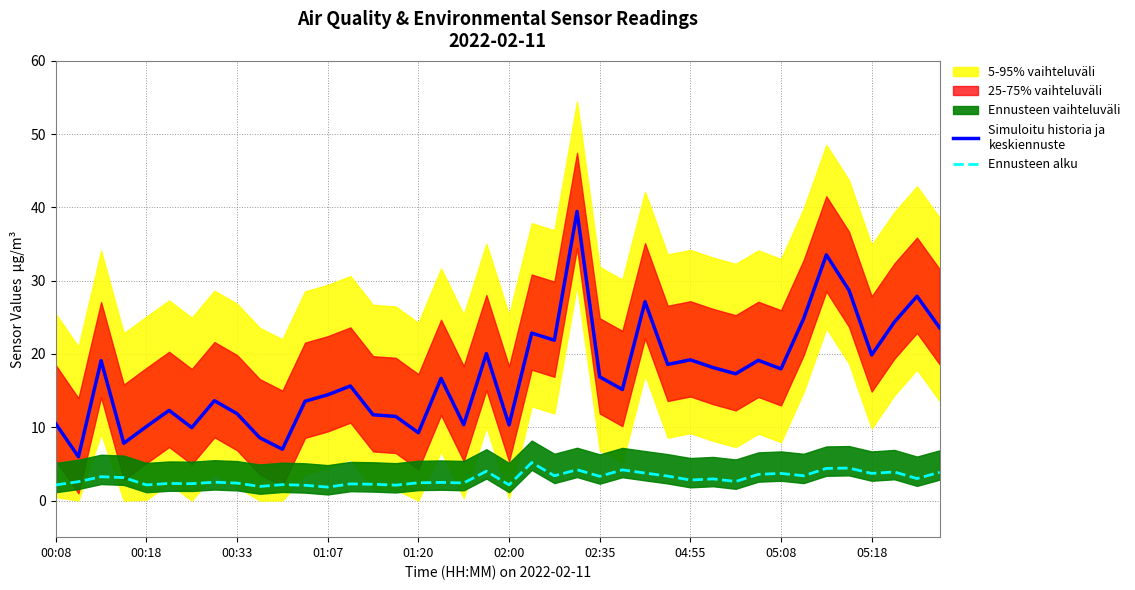

True or false: Ennusteen alku and Simuloitu historia ja
keskiennuste cross at least once.

False